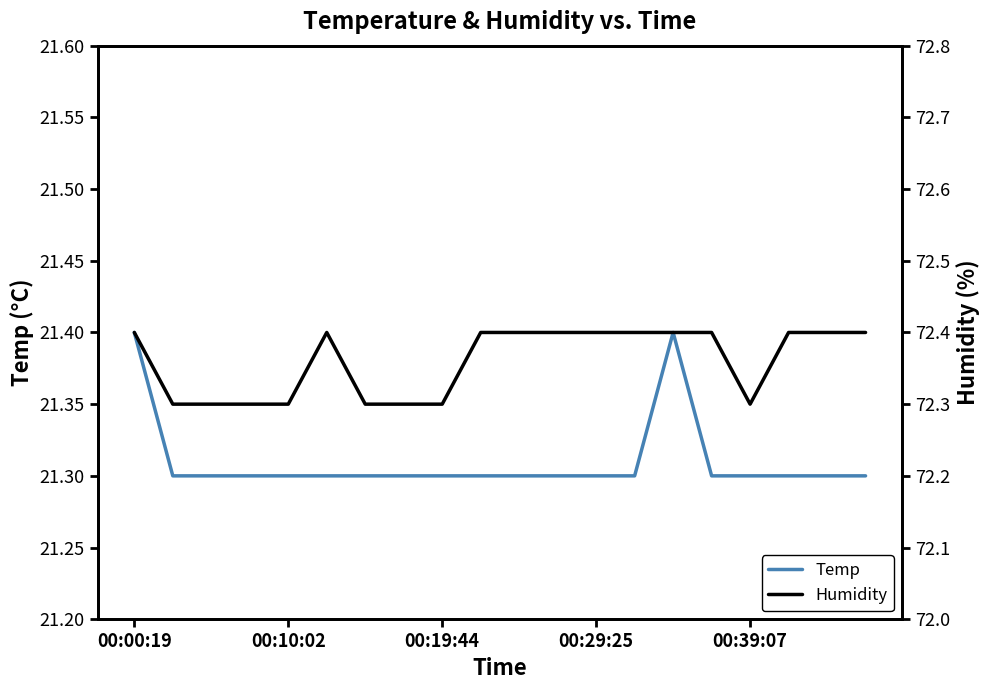

Is this an area chart (filled region under the line)?

No